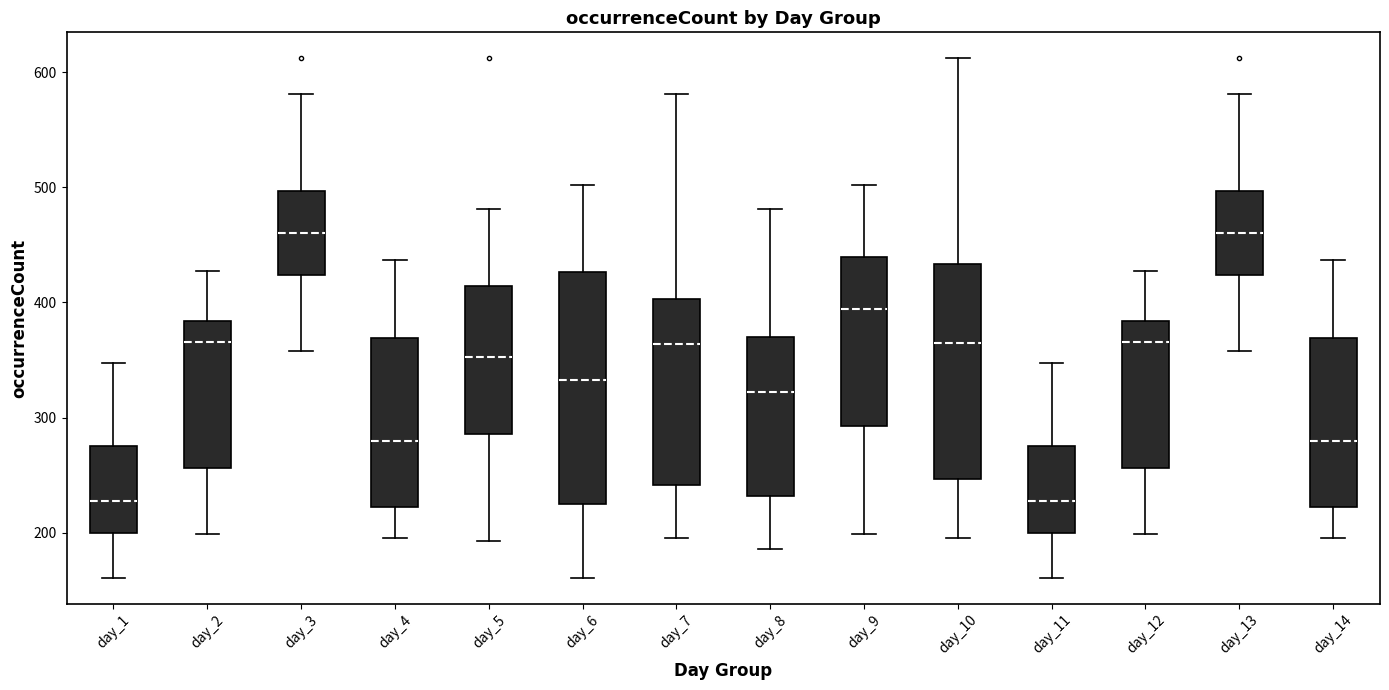

Reading left to right, transcribe this box plot: for each box, give where its median line is, the range the box spans, and where its two whiskers end, as read against the y-axis. The values are not printed on the chart, so give them approximately, as read against the axis.

day_1: median 230, box 200 to 280, whiskers 160 to 350
day_2: median 370, box 260 to 380, whiskers 200 to 430
day_3: median 460, box 420 to 500, whiskers 360 to 580
day_4: median 280, box 220 to 370, whiskers 200 to 440
day_5: median 350, box 290 to 410, whiskers 190 to 480
day_6: median 330, box 230 to 430, whiskers 160 to 500
day_7: median 360, box 240 to 400, whiskers 200 to 580
day_8: median 320, box 230 to 370, whiskers 190 to 480
day_9: median 390, box 290 to 440, whiskers 200 to 500
day_10: median 360, box 250 to 430, whiskers 200 to 610
day_11: median 230, box 200 to 280, whiskers 160 to 350
day_12: median 370, box 260 to 380, whiskers 200 to 430
day_13: median 460, box 420 to 500, whiskers 360 to 580
day_14: median 280, box 220 to 370, whiskers 200 to 440